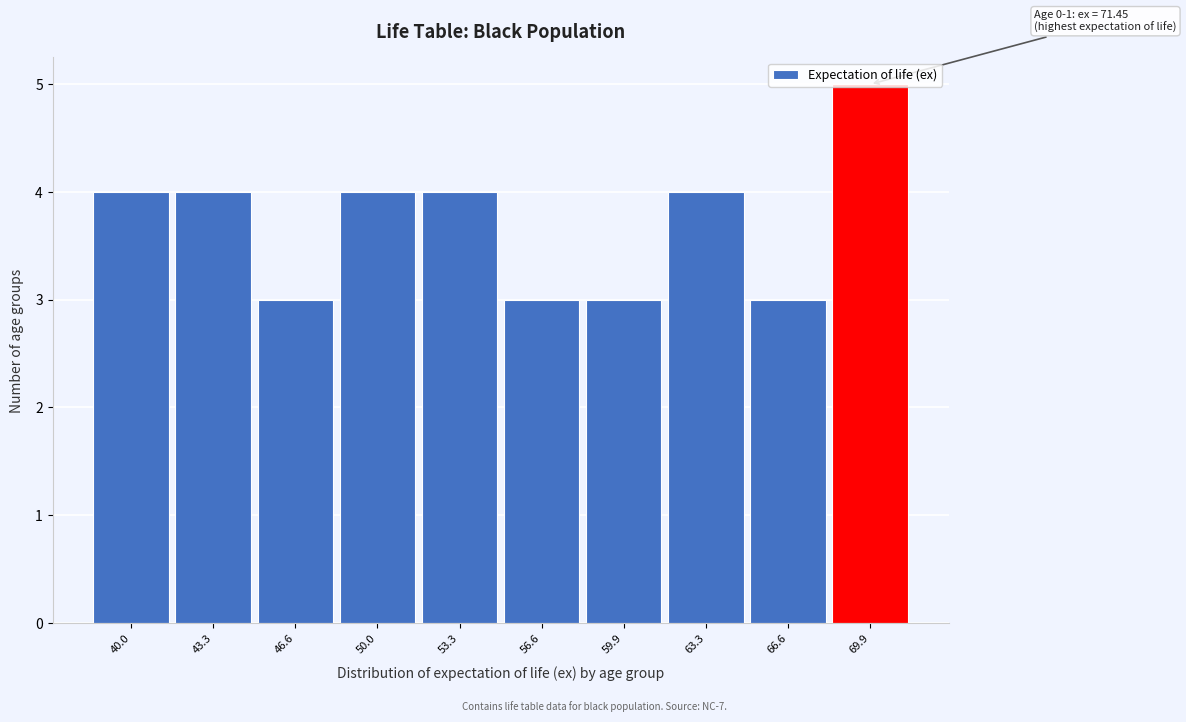

Which range on the x-axis has the tallest bar?

68.0 to 71.5